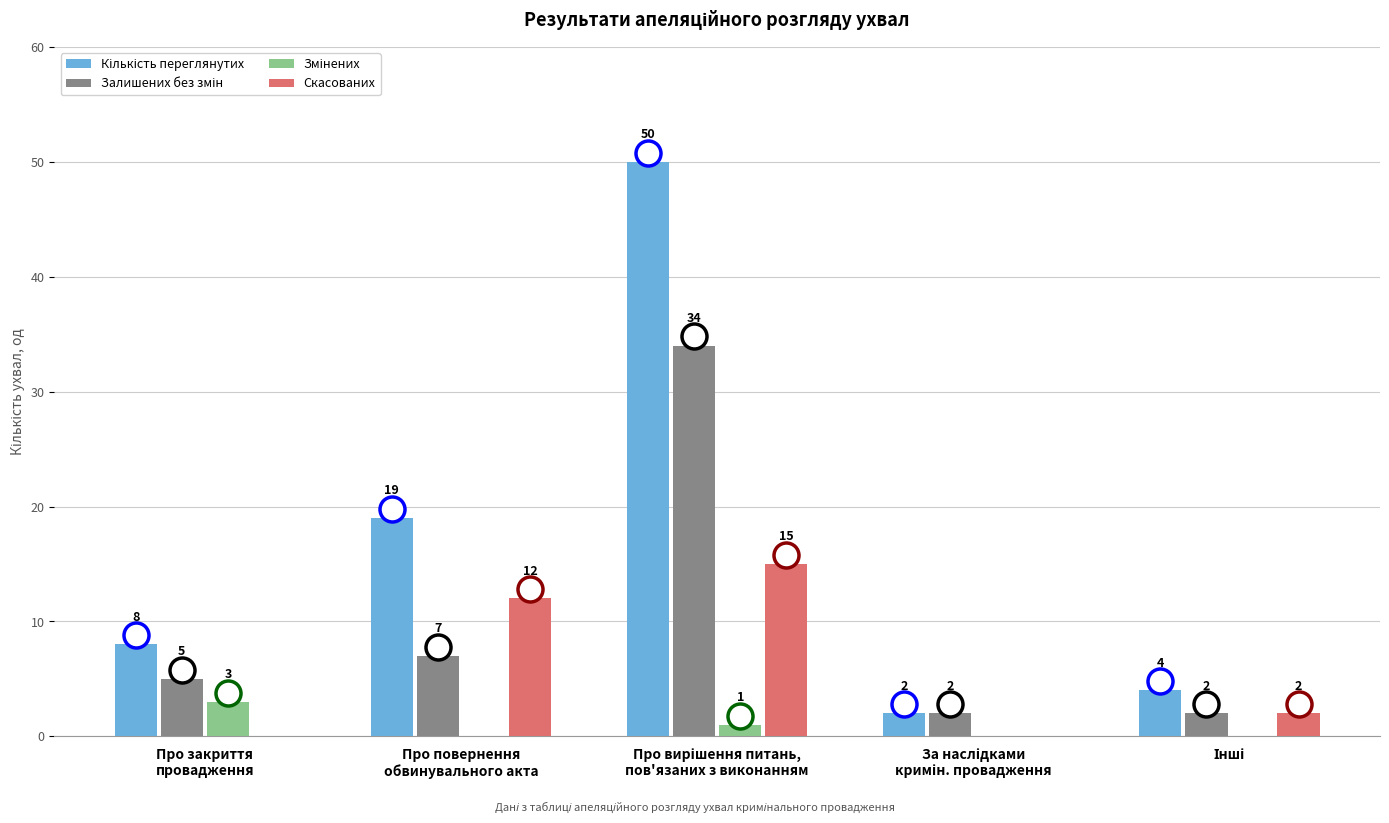

What is the sum of all Скасованих values?

29